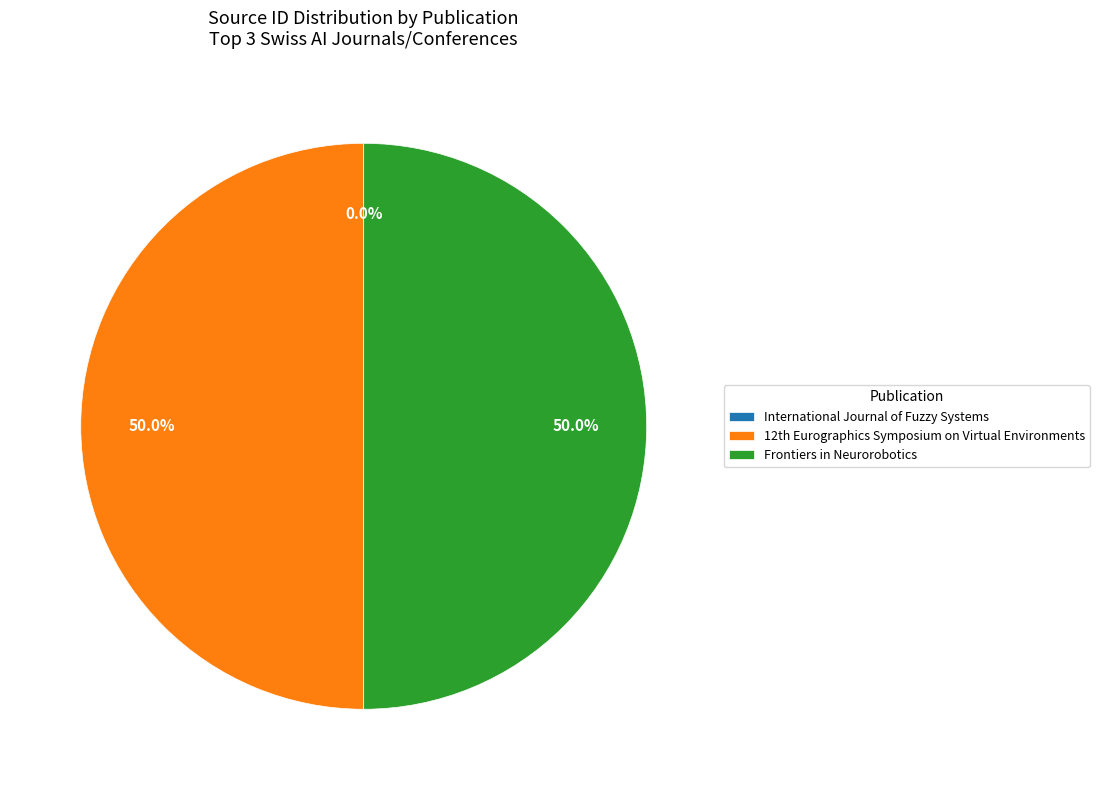

What is the change in value from International Journal of Fuzzy Systems to Frontiers in Neurorobotics?

+21100187479